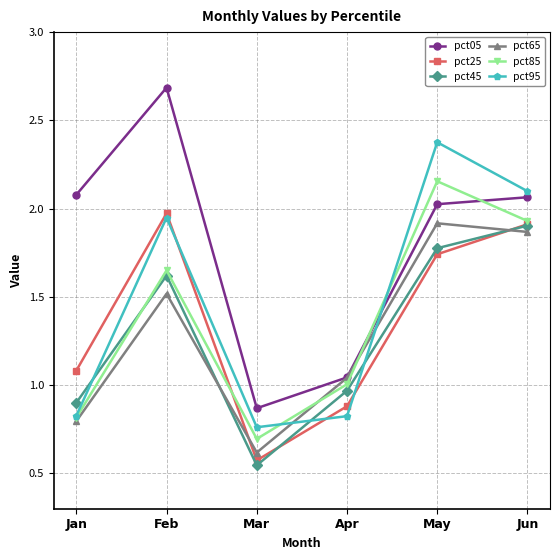

Which series has the largest total across all categories?

pct05